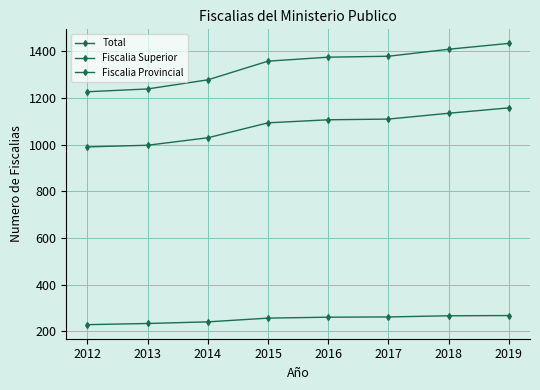

How many distinct data groups are displayed?

3